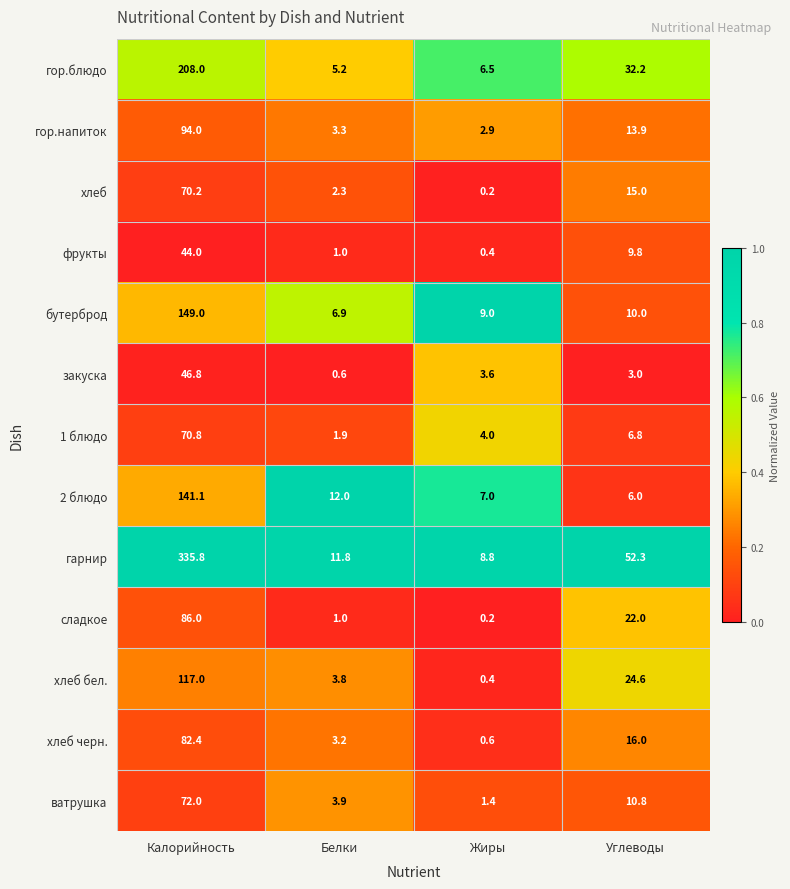

At which category does the chart reach its peak across all series?

Калорийность